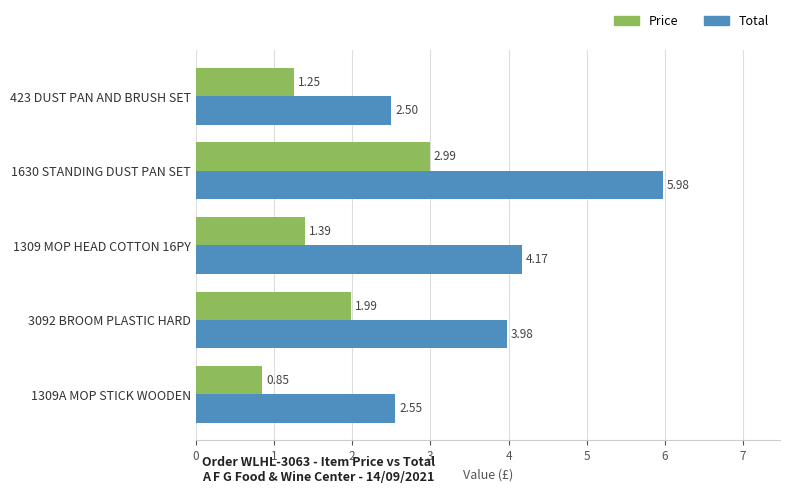

At which category does the chart reach its minimum across all series?

1309A MOP STICK WOODEN